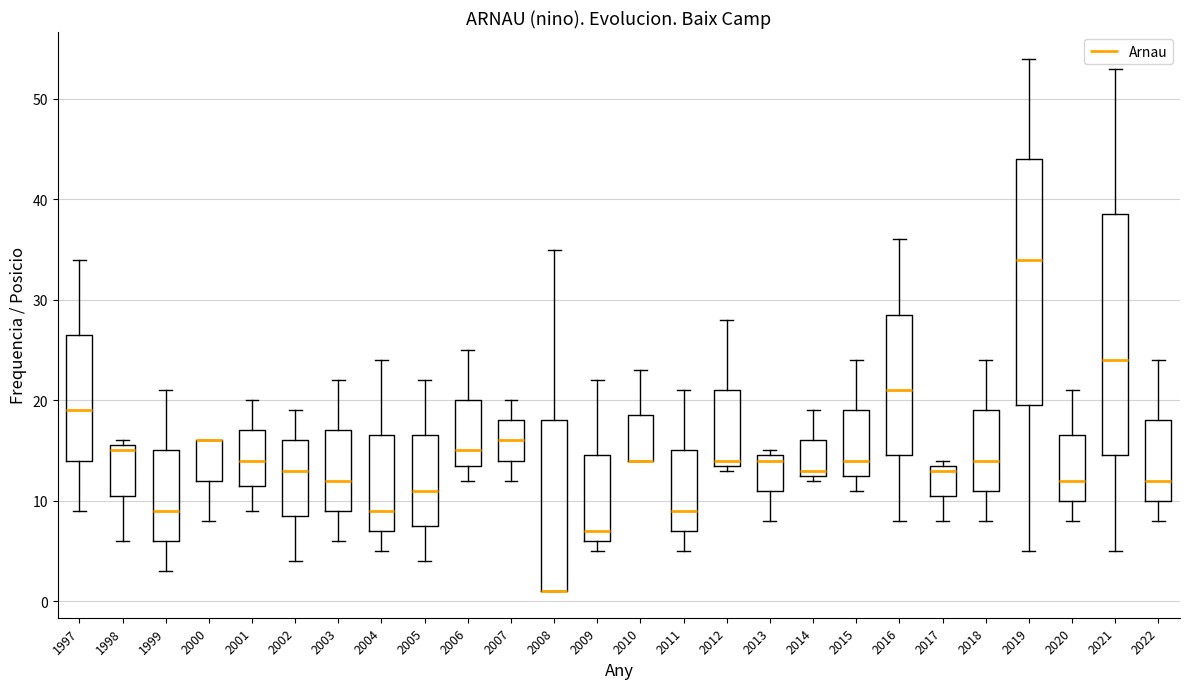

Reading left to right, read every box against the y-axis: the position of its median line, the range the box covers, and the ends of its whiskers. The values are not printed on the chart, so give them approximately, as read against the axis.

1997: median 19, box 14 to 27, whiskers 9 to 34
1998: median 15, box 11 to 16, whiskers 6 to 16 (just above the box's upper edge)
1999: median 9, box 6 to 15, whiskers 3 to 21
2000: median 16 (drawn on the box's upper edge), box 12 to 16, whiskers 8 to 16
2001: median 14, box 12 to 17, whiskers 9 to 20
2002: median 13, box 9 to 16, whiskers 4 to 19
2003: median 12, box 9 to 17, whiskers 6 to 22
2004: median 9, box 7 to 17, whiskers 5 to 24
2005: median 11, box 8 to 17, whiskers 4 to 22
2006: median 15, box 14 to 20, whiskers 12 to 25
2007: median 16, box 14 to 18, whiskers 12 to 20
2008: median 1 (drawn on the box's lower edge), box 1 to 18, whiskers 1 to 35
2009: median 7, box 6 to 15, whiskers 5 to 22
2010: median 14 (drawn on the box's lower edge), box 14 to 19, whiskers 14 to 23
2011: median 9, box 7 to 15, whiskers 5 to 21
2012: median 14 (just above the box's lower edge), box 14 to 21, whiskers 13 to 28
2013: median 14, box 11 to 15, whiskers 8 to 15 (just above the box's upper edge)
2014: median 13 (just above the box's lower edge), box 13 to 16, whiskers 12 to 19
2015: median 14, box 13 to 19, whiskers 11 to 24
2016: median 21, box 15 to 29, whiskers 8 to 36
2017: median 13, box 11 to 14, whiskers 8 to 14 (just above the box's upper edge)
2018: median 14, box 11 to 19, whiskers 8 to 24
2019: median 34, box 20 to 44, whiskers 5 to 54
2020: median 12, box 10 to 17, whiskers 8 to 21
2021: median 24, box 15 to 39, whiskers 5 to 53
2022: median 12, box 10 to 18, whiskers 8 to 24